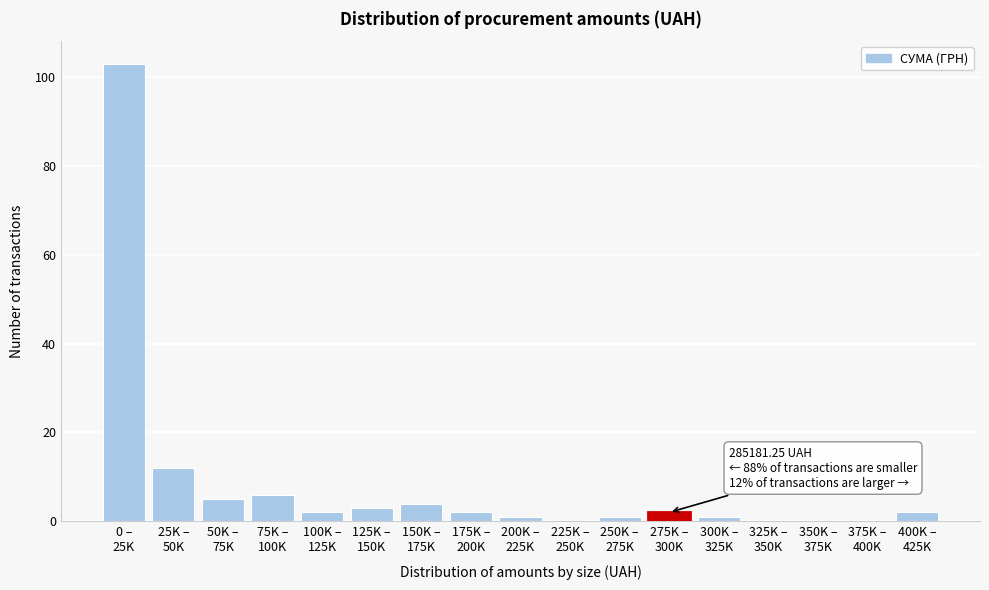

What is the greatest value displayed?

103